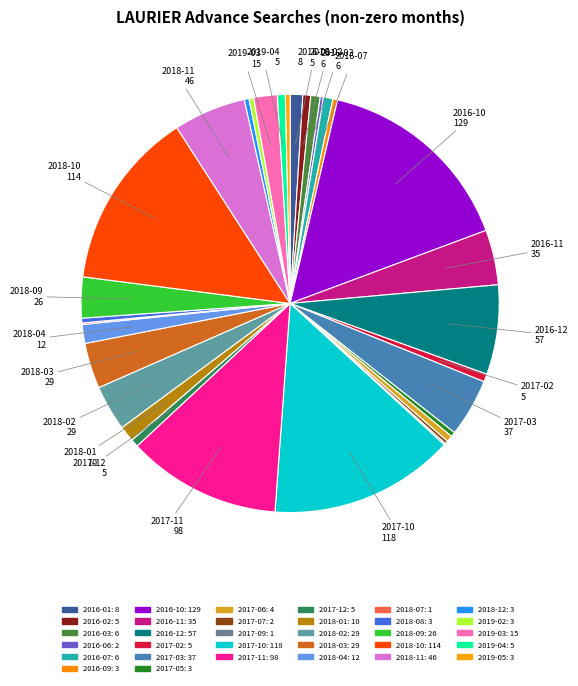

Combined, do 2016-11 and 2018-04 account for over 50%?

No